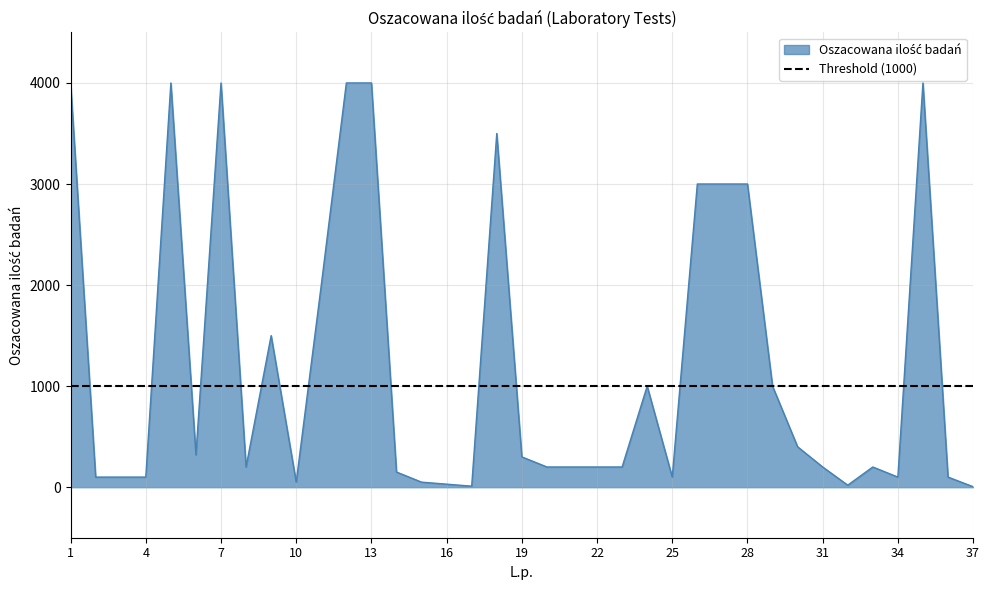

At which category does the chart reach its peak across all series?

1